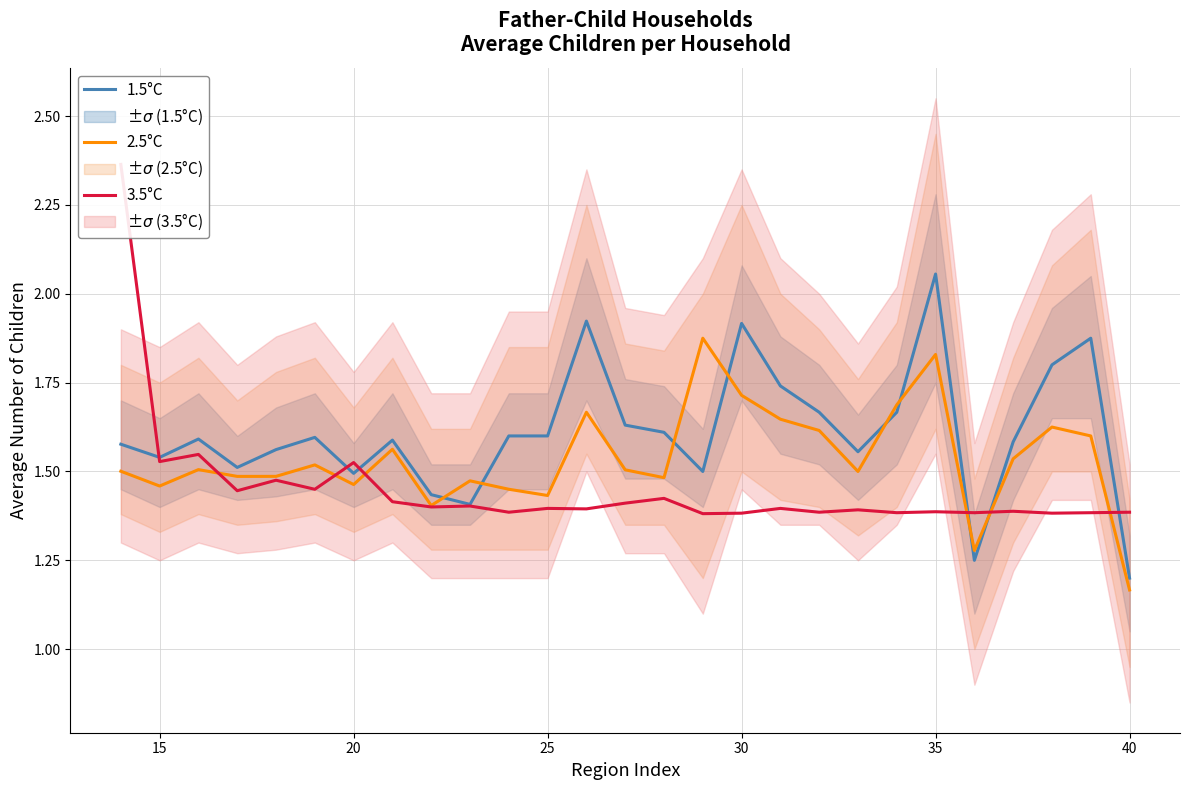

Which series ends up on top after the final intersection of 1.5°C and 2.5°C?

1.5°C